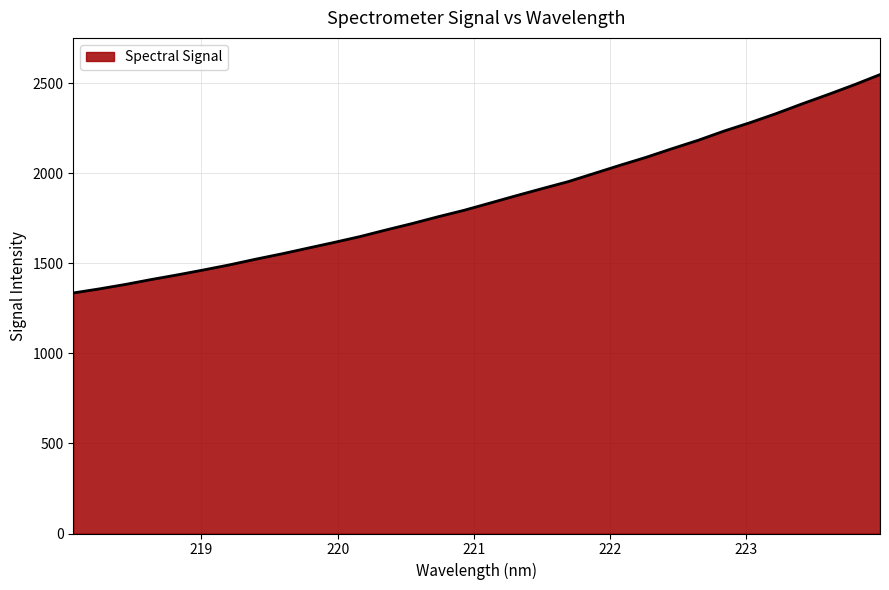

What is the minimum value shown in the chart?

1336.2